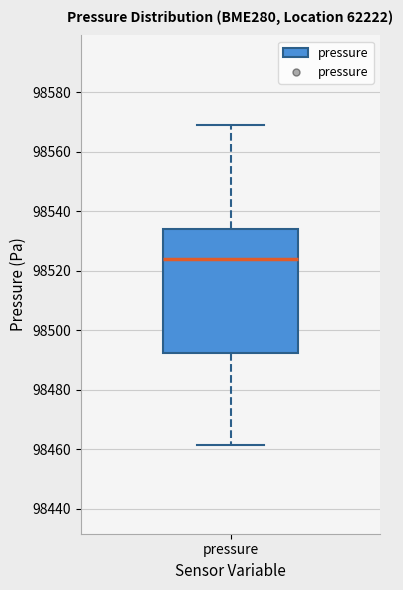

Where does the upper whisker of the box for pressure end on the y-axis? The values are not printed on the chart, so give them approximately, as read against the axis.

98570